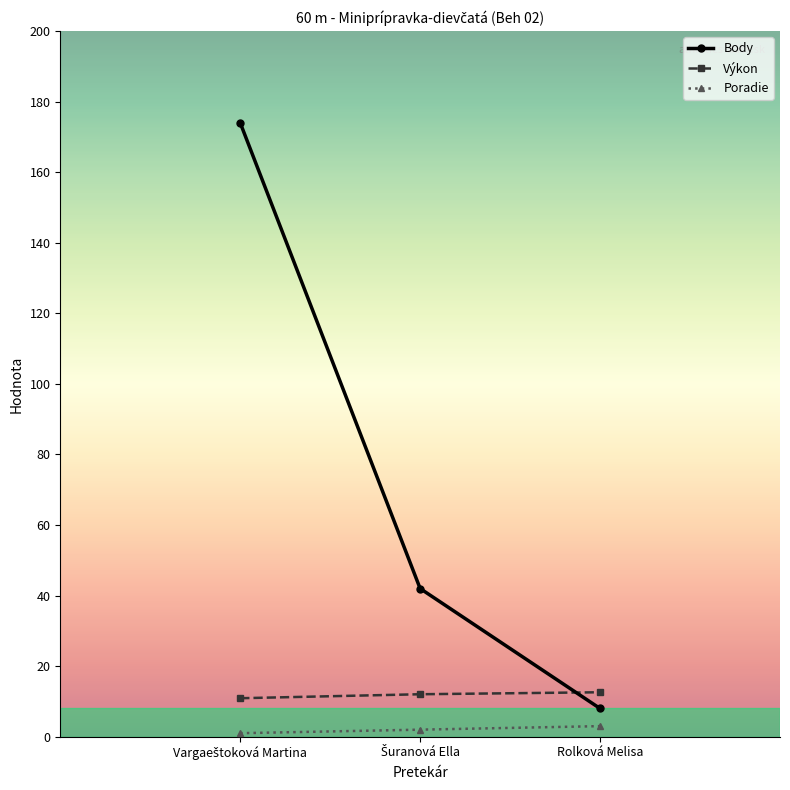

What is the difference between the second highest and minimum values in the Výkon series?

1.1